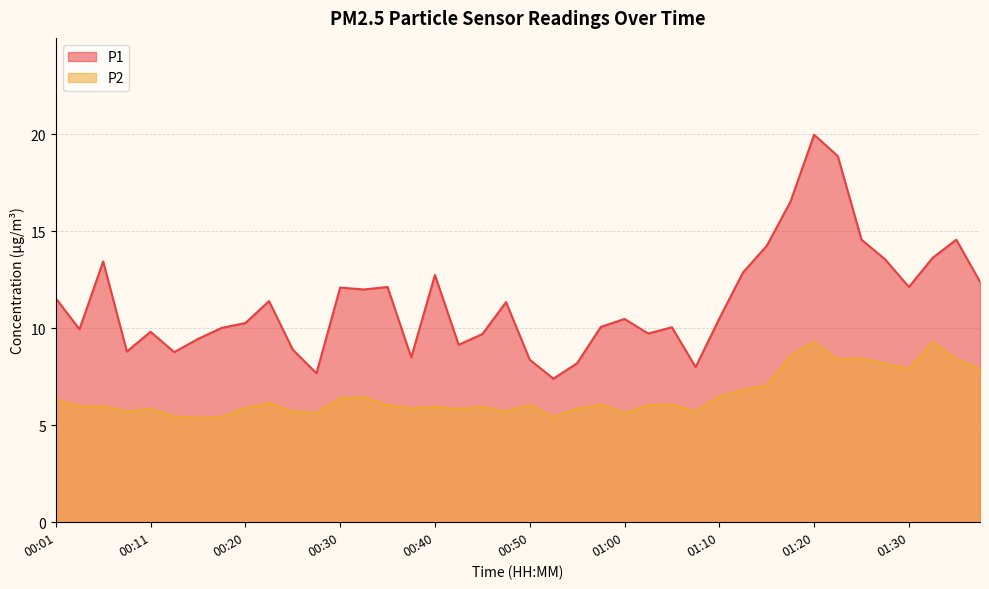

Is it true that P2 equals 6.0 at 00:45?

True